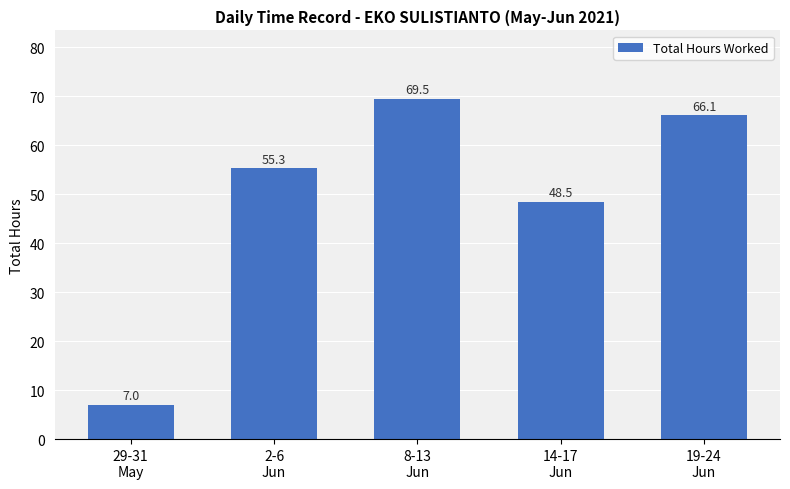

Reading right to left, extract all data points from this chart.

66.1	48.5	69.5	55.3	7.0